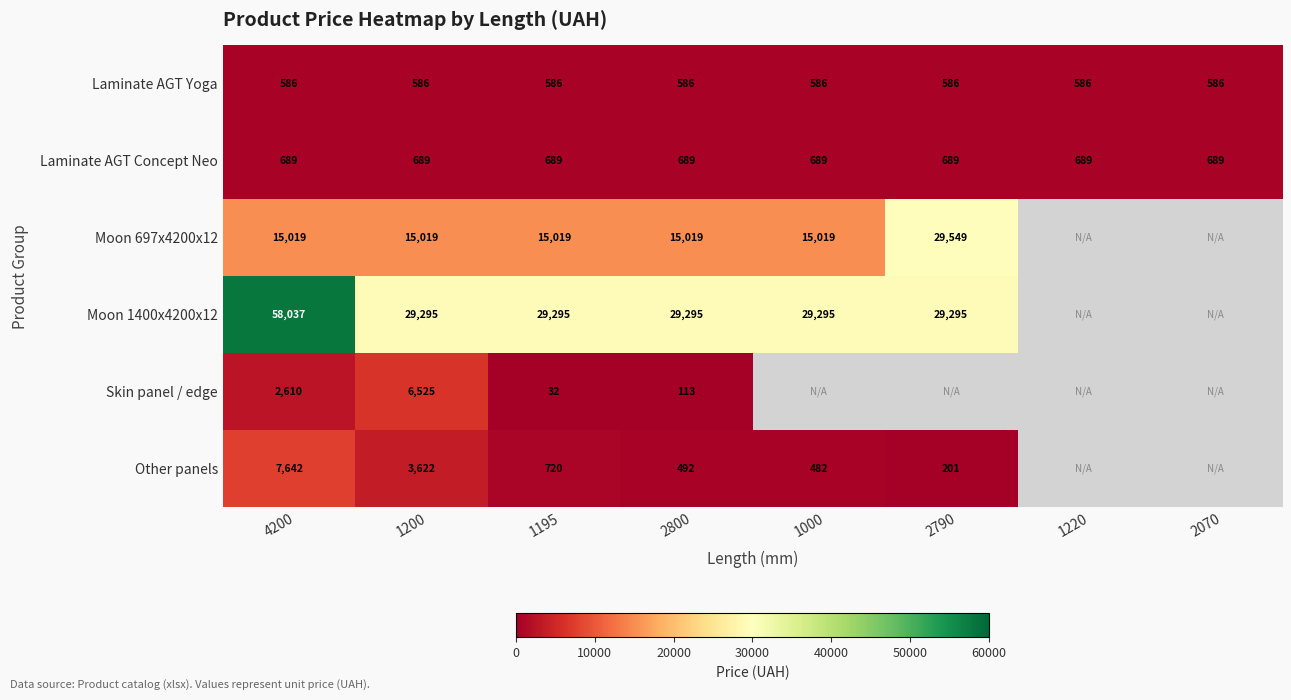

What is the smallest value displayed?

31.7